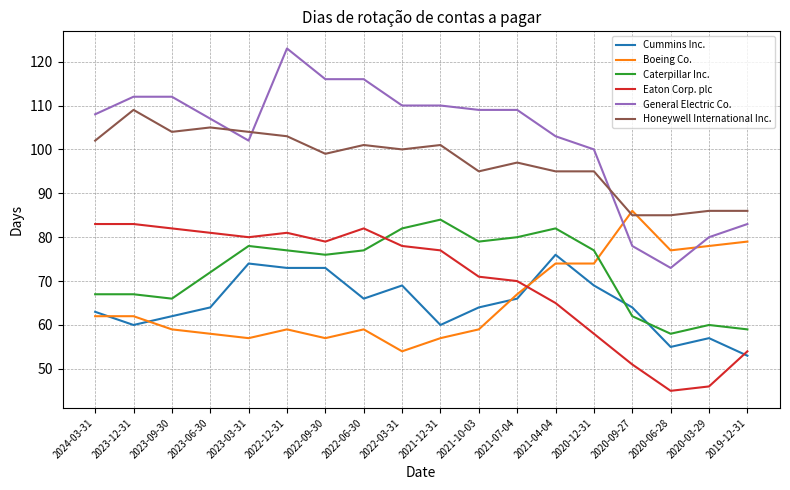

How many values in the Boeing Co. series are below 62?

9